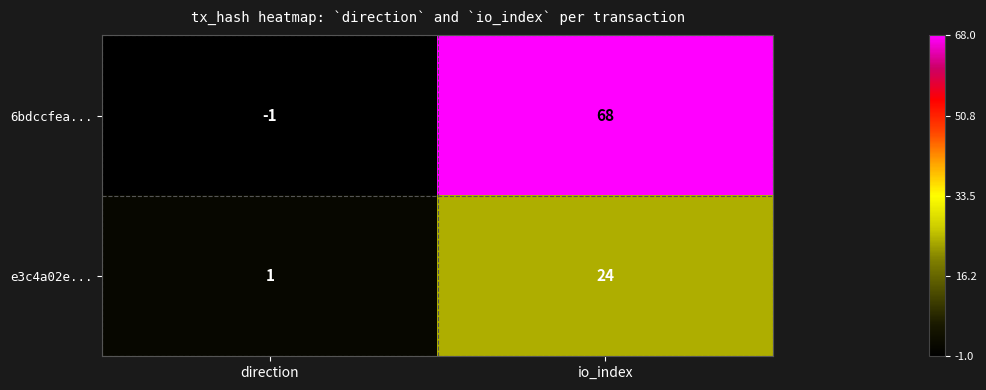

What is the sum of the e3c4a02e... values at direction and io_index?

25